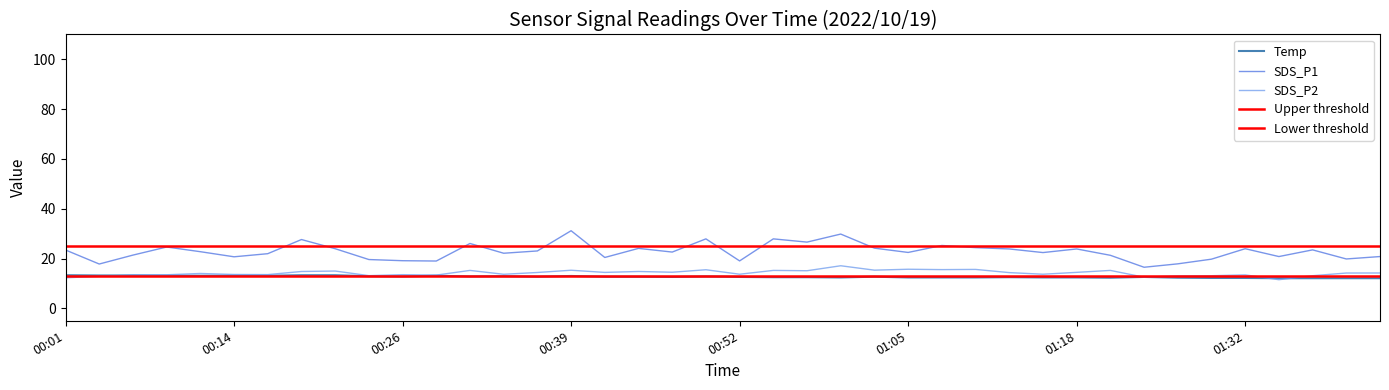

True or false: SDS_P1 and Temp cross at least once.

False